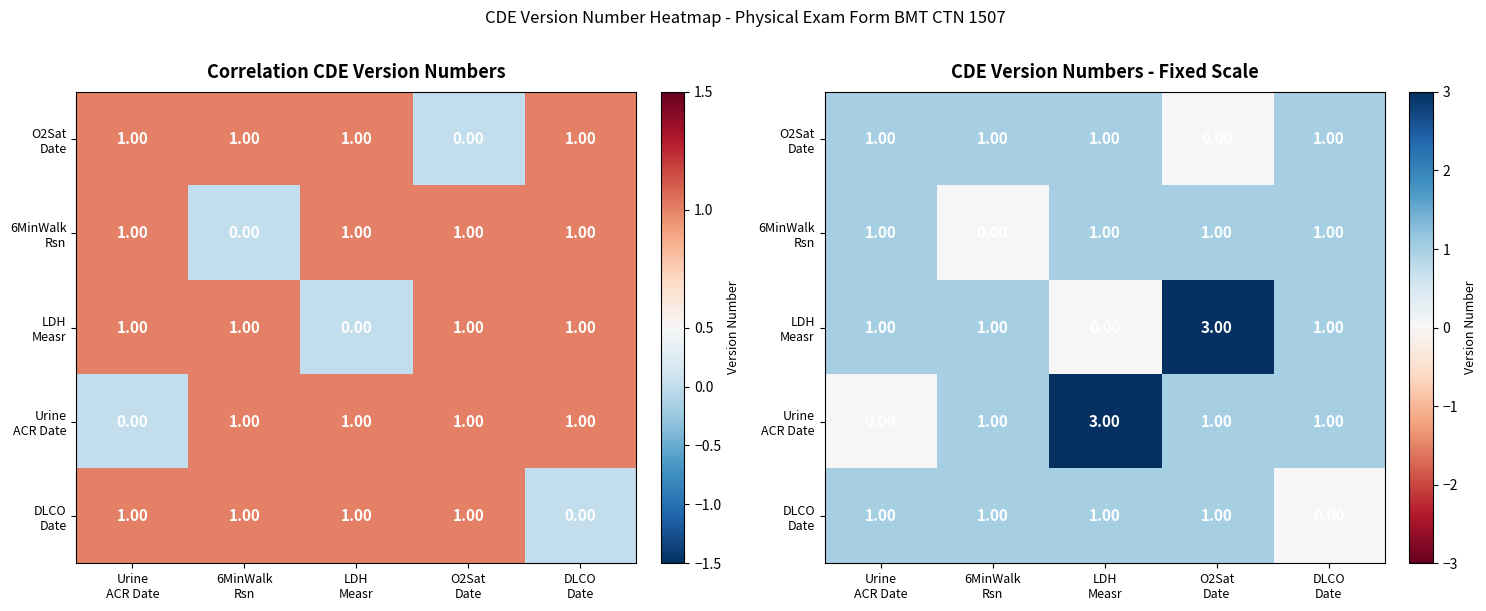

At LDH Measr, list the series in order from largest to smallest.

Urine ACR Date, O2Sat Date, 6MinWalk Rsn, DLCO Date, LDH Measr